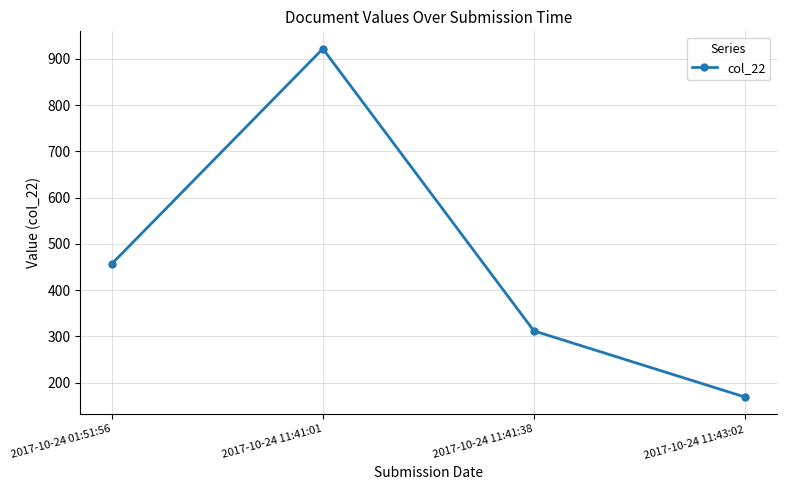

How many lines are shown in the chart?

1